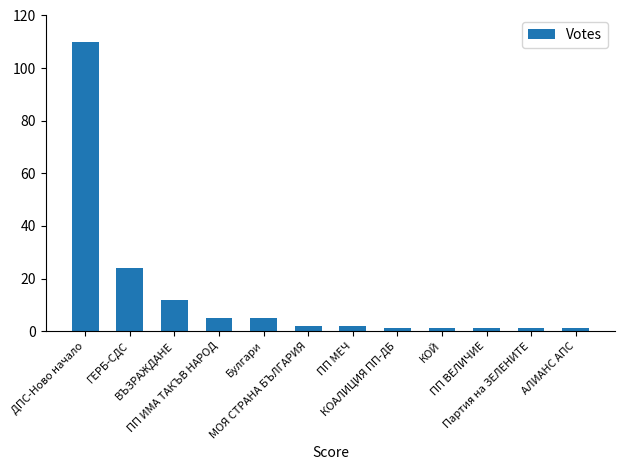

Reading left to right, extract all data points from this chart.

110	24	12	5	5	2	2	1	1	1	1	1